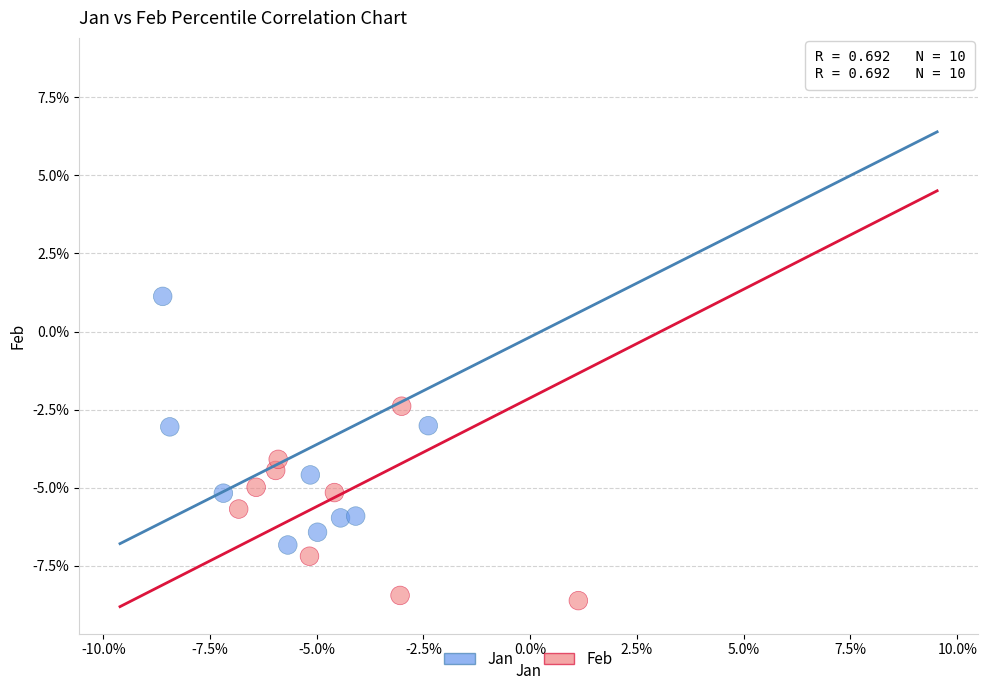

What are all the series names shown in the legend?

Jan, Feb